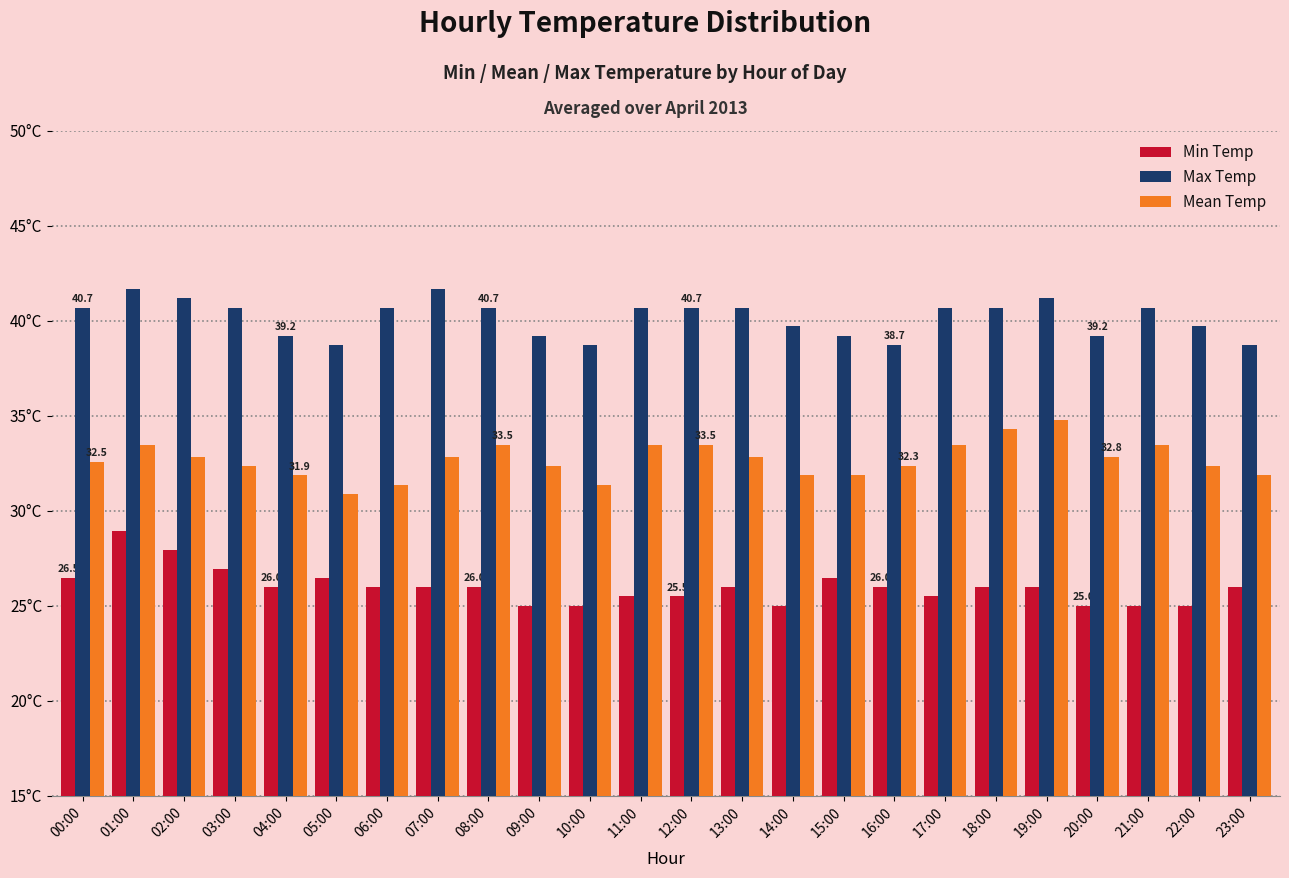

Reading left to right, transcribe all the data shown in this chart.

Min Temp: 26.5	28.9	27.9	26.9	26.0	26.5	26.0	26.0	26.0	25.0	25.0	25.5	25.5	26.0	25.0	26.5	26.0	25.5	26.0	26.0	25.0	25.0	25.0	26.0
Max Temp: 40.7	41.6	41.2	40.7	39.2	38.7	40.7	41.6	40.7	39.2	38.7	40.7	40.7	40.7	39.7	39.2	38.7	40.7	40.7	41.2	39.2	40.7	39.7	38.7
Mean Temp: 32.5	33.5	32.8	32.3	31.9	30.9	31.4	32.8	33.5	32.3	31.4	33.5	33.5	32.8	31.9	31.9	32.3	33.5	34.3	34.8	32.8	33.5	32.3	31.9